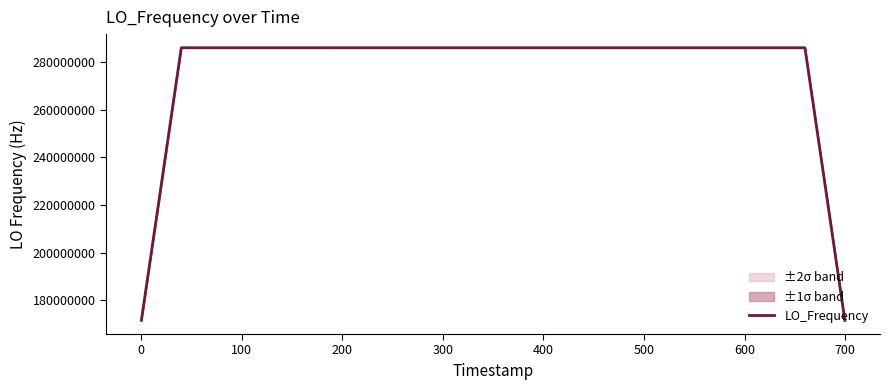

Does the chart have visible grid lines?

No